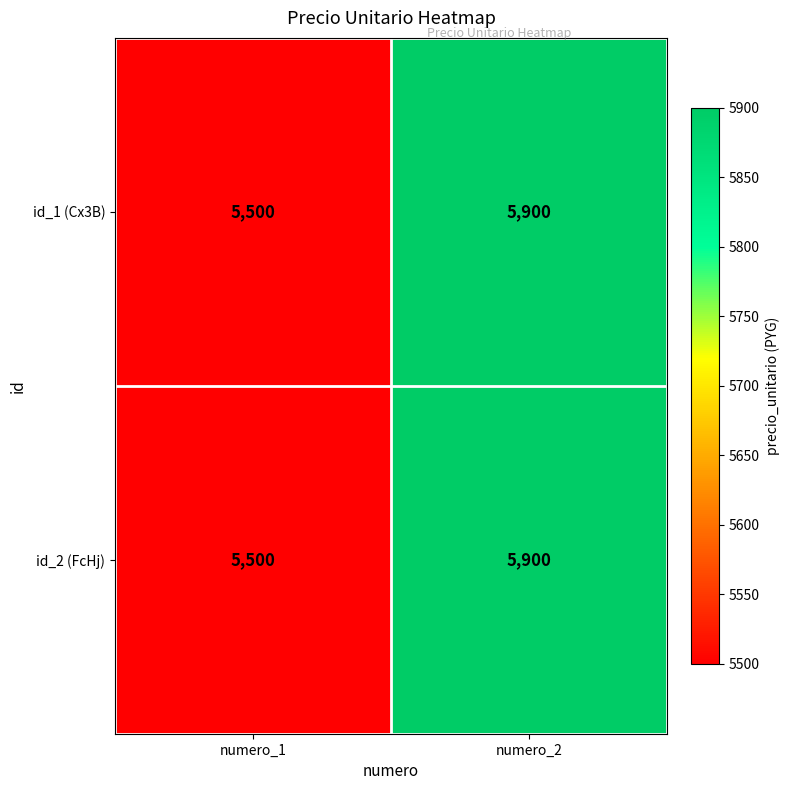

Which category has the highest value in the id_2 (FcHj) series?

numero_2